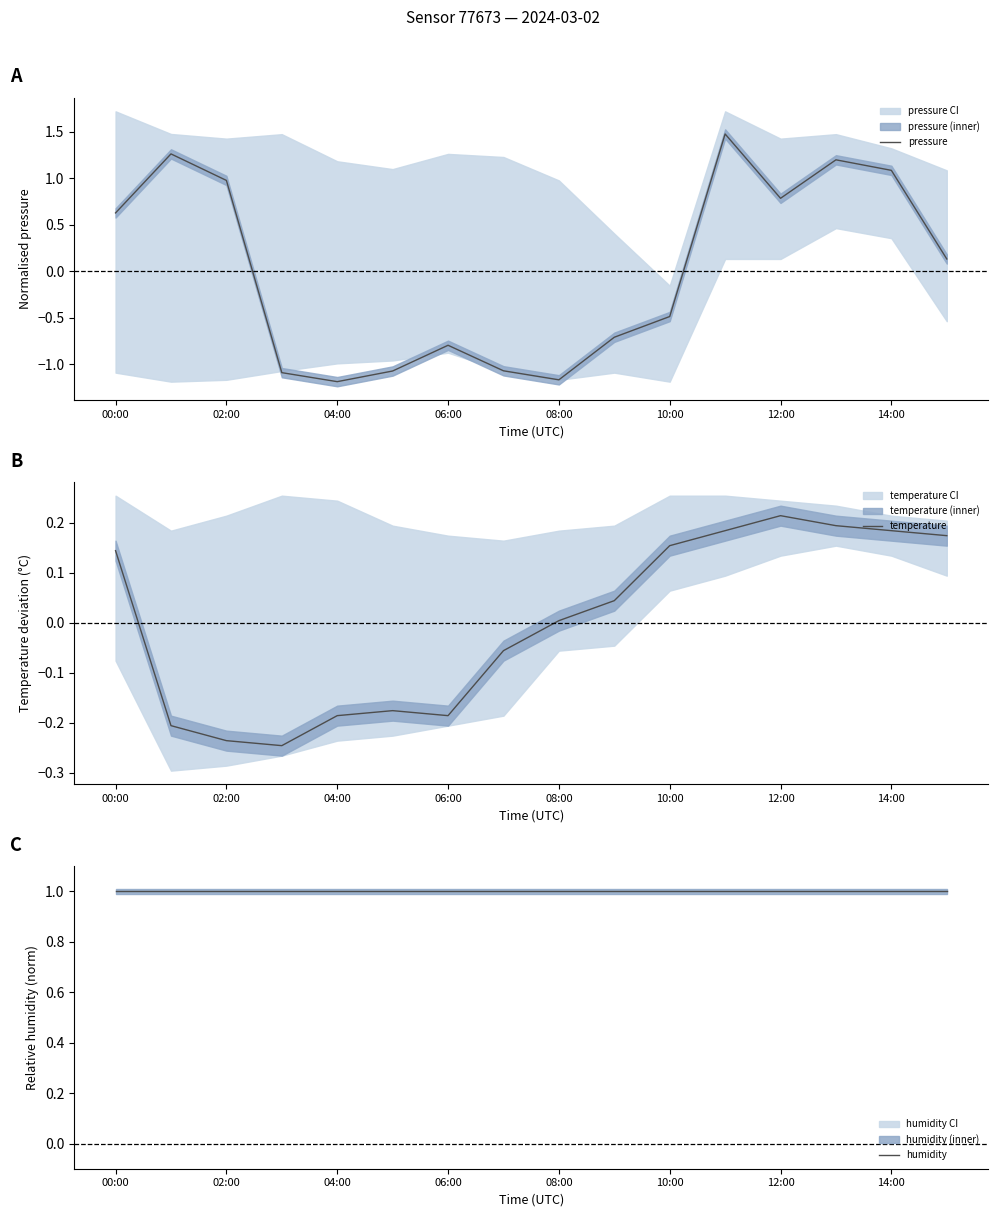

Where is pressure nearest to the value 0?

15